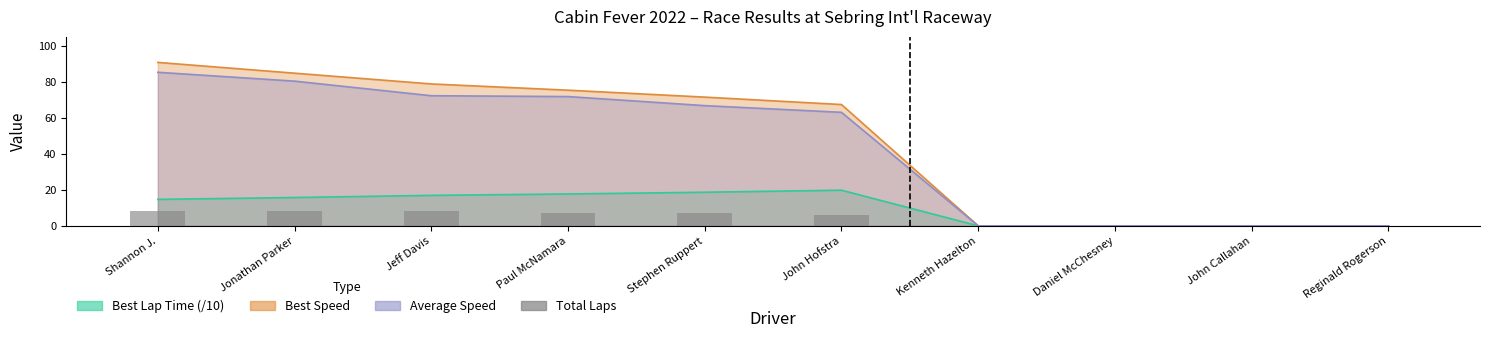

Are the bars grouped side by side (vs. stacked)?

No